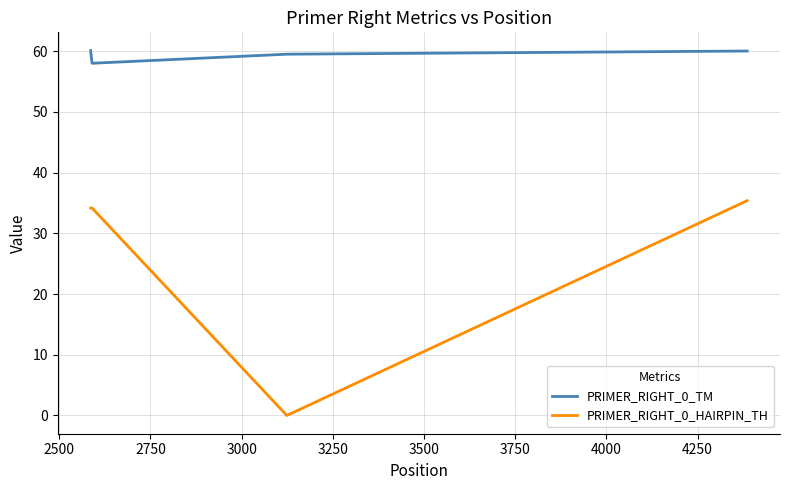

Which series has the widest spread of values?

PRIMER_RIGHT_0_HAIRPIN_TH